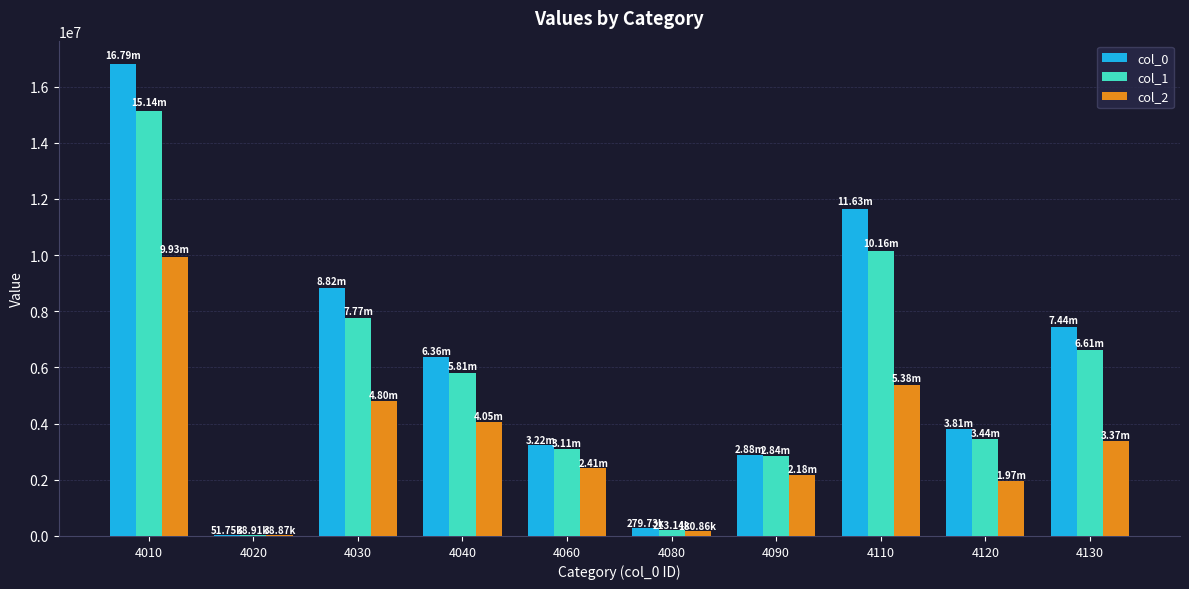

Which series changed the most between 4010 and 4030?

col_0